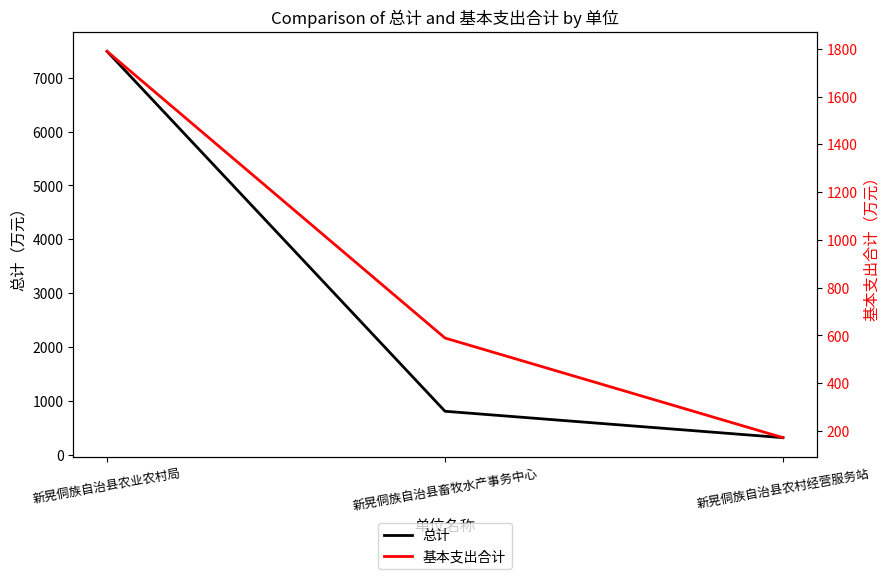

How many data points in 总计 are above 806?

2